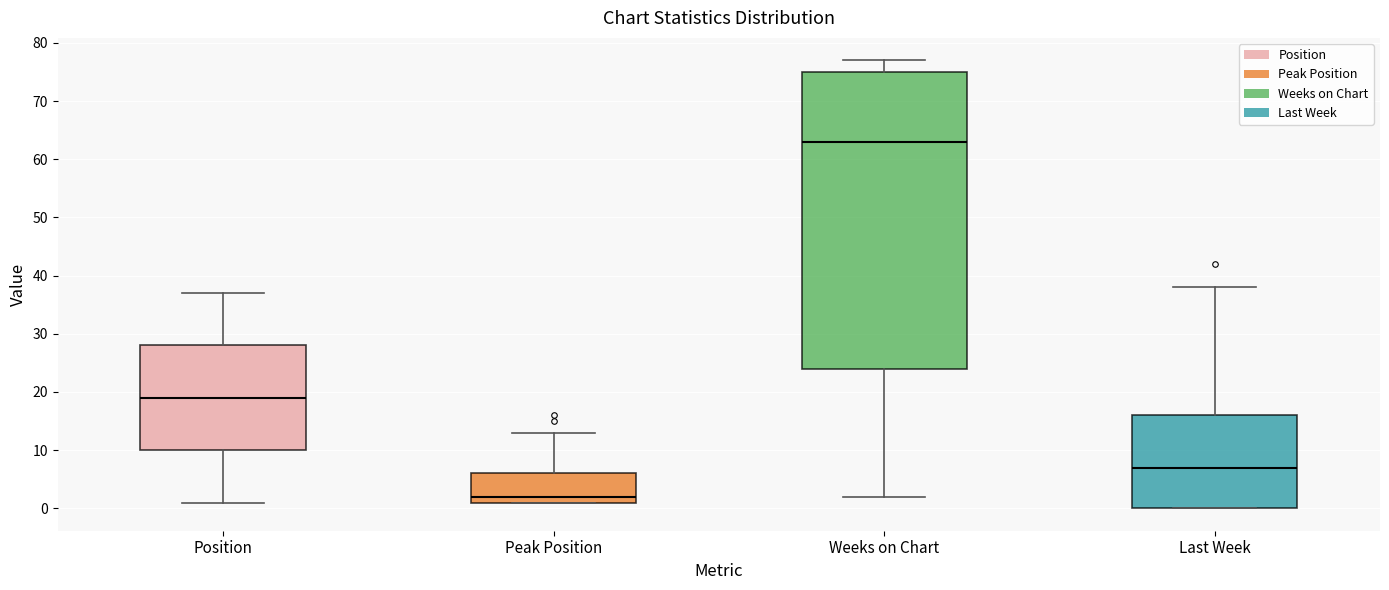

Which box is the tallest, from its lower edge to its upper edge?

Weeks on Chart